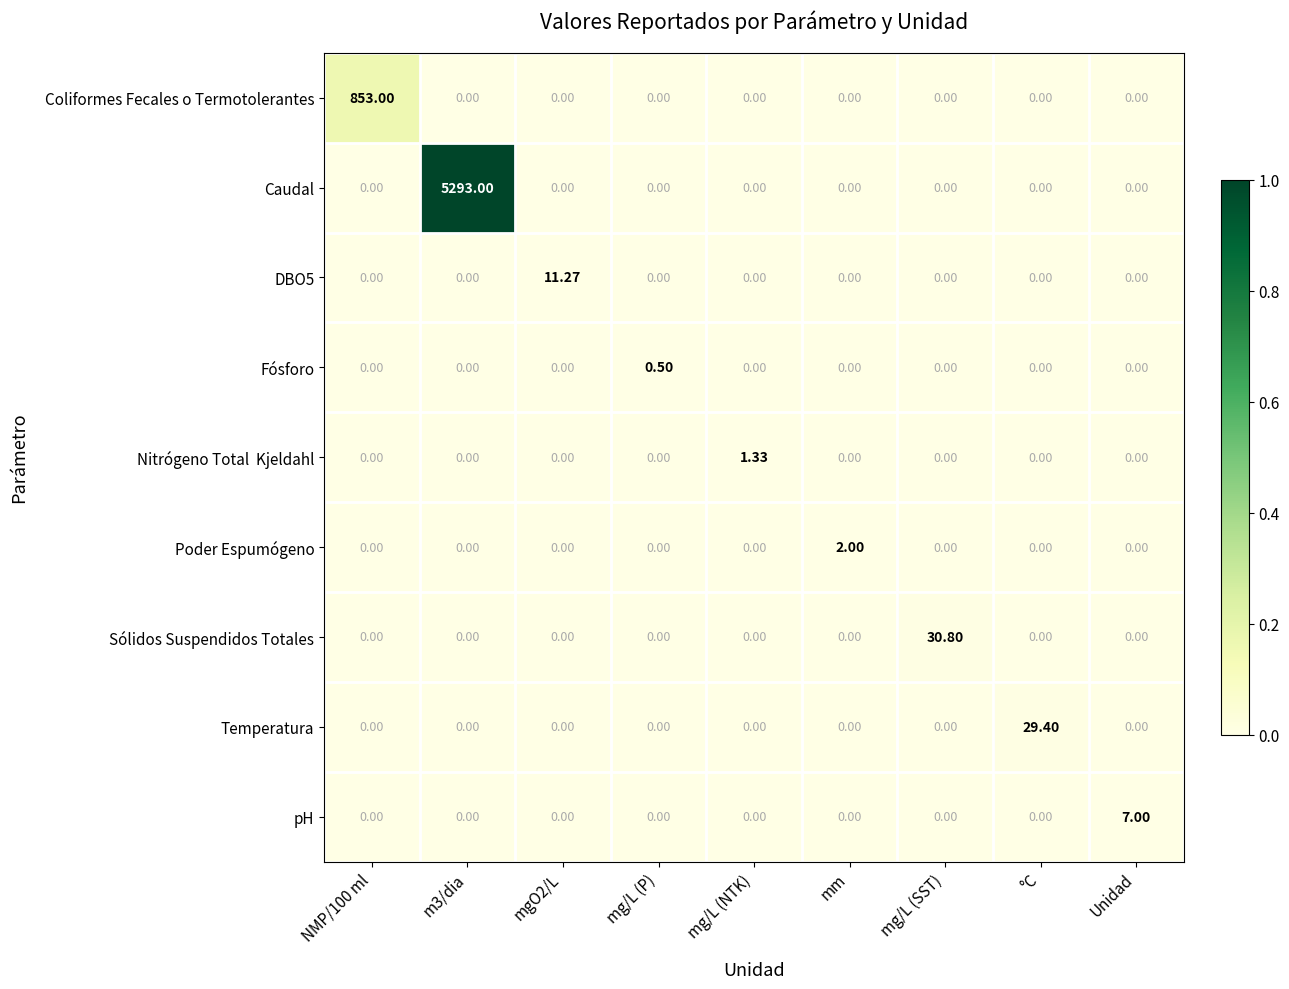

Count the number of data series in this chart.

9